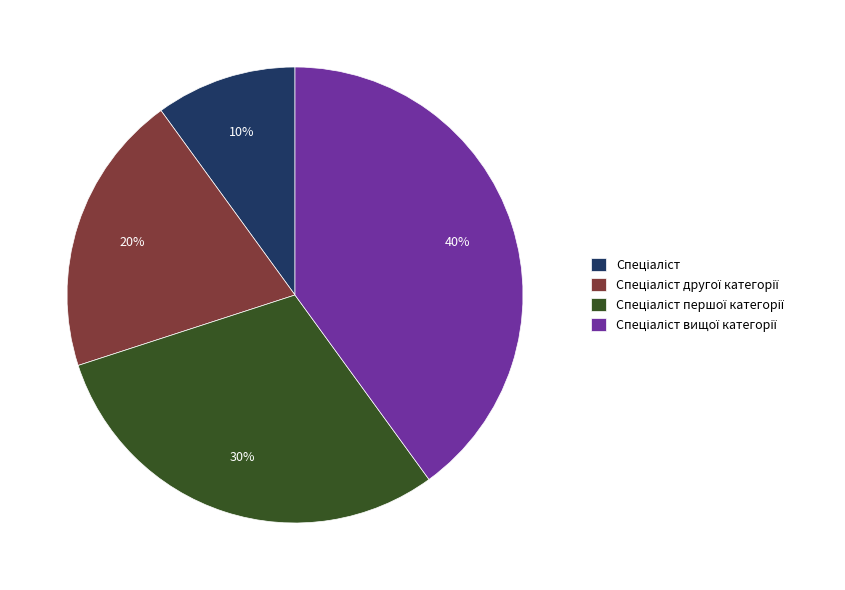

To the nearest percent, what is the difference between the largest and smallest slice percentages?

30%